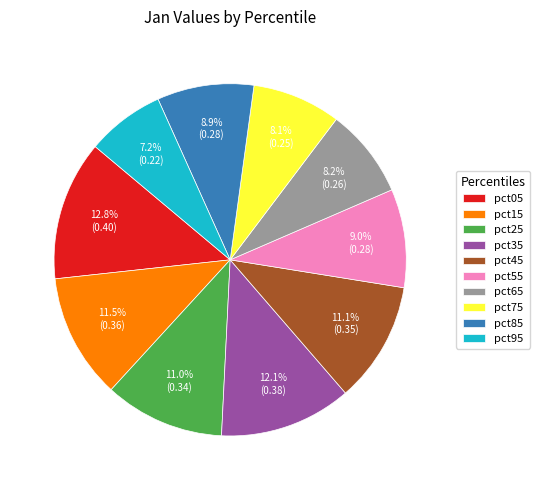

Is there a majority slice in this chart?

No